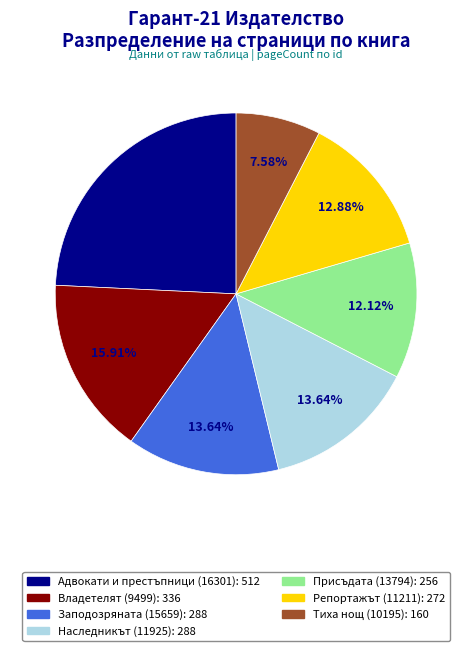

To the nearest percent, what percentage of the pie is Заподозряната (15659)?

14%